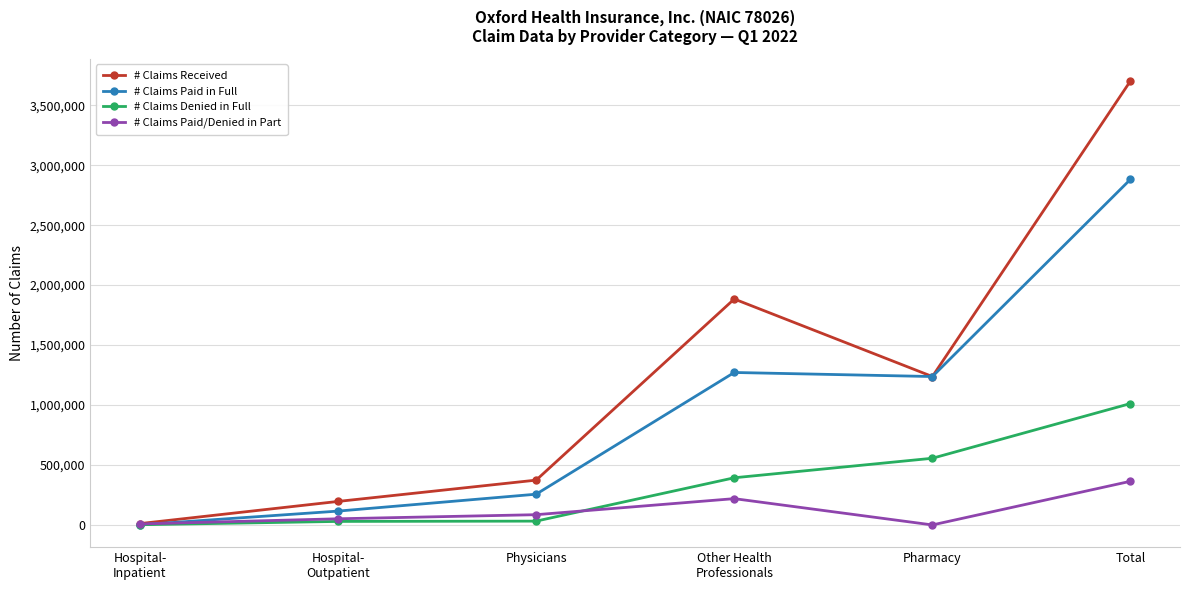

What is the lowest value of the # Claims Paid in Full series?

1343